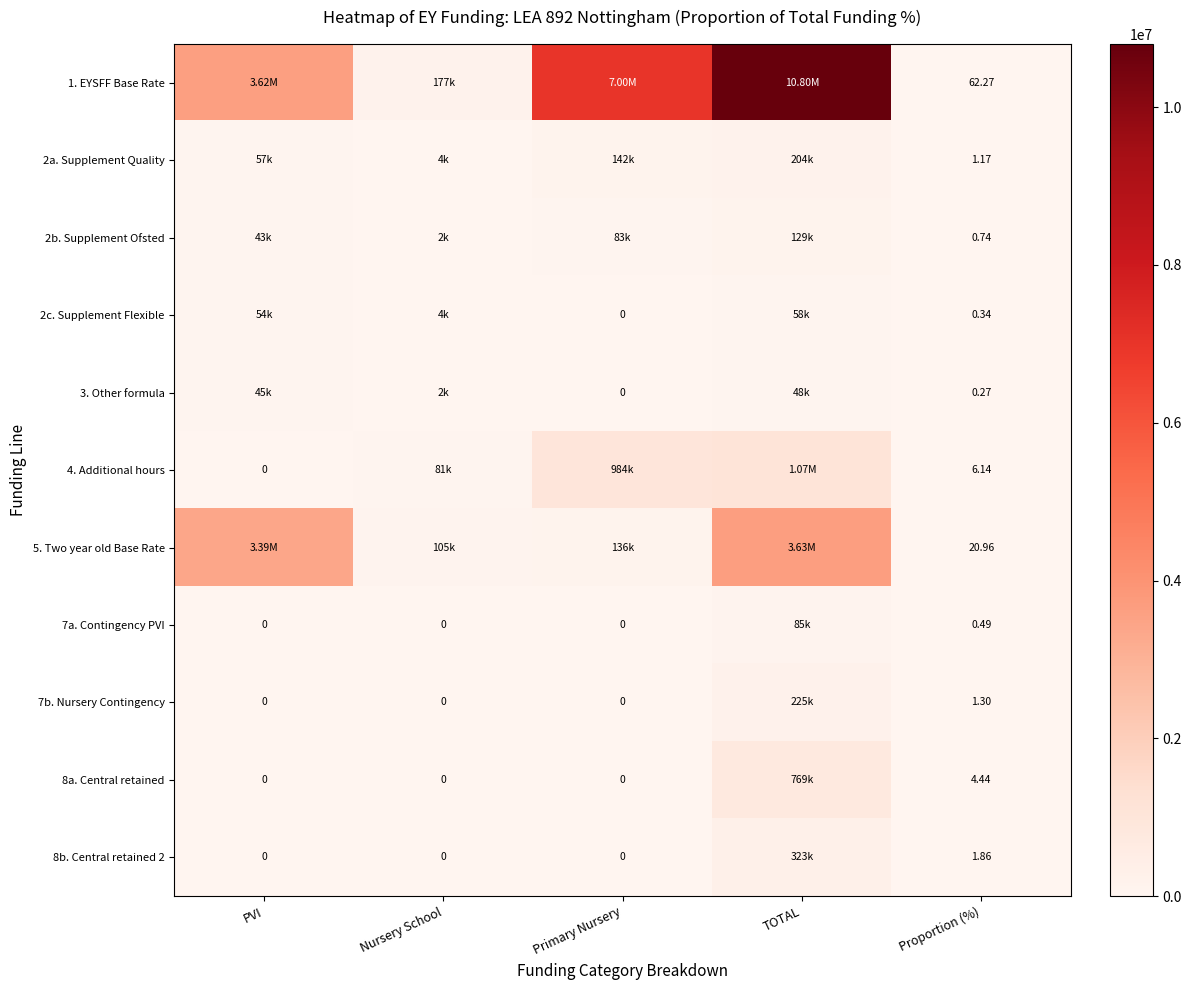

Is the value of 8a. Central retained at Proportion (%) greater than the value of 8b. Central retained 2 at Nursery School?

Yes